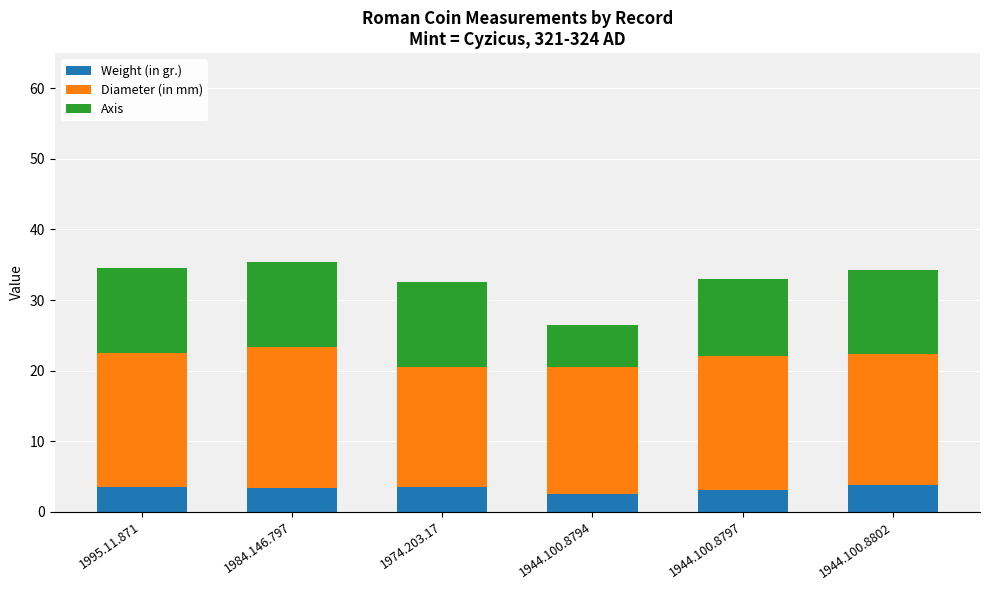

Are the bars horizontal?

No